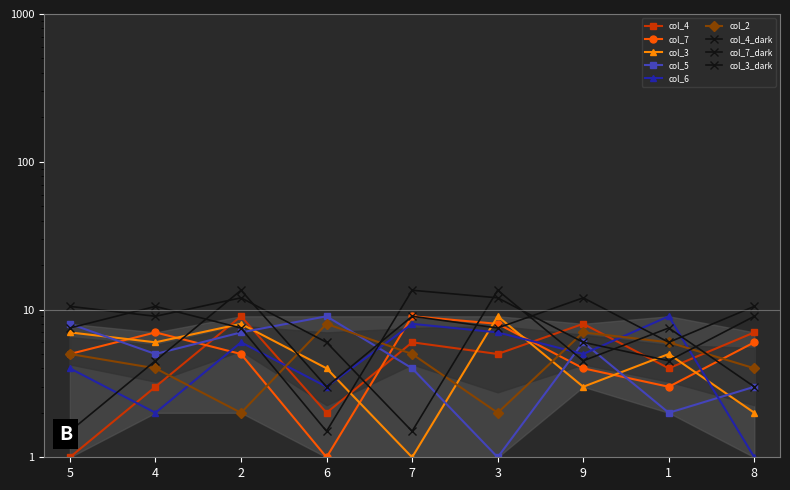

What is the value of the col_2 point at the 1st from the left?

5